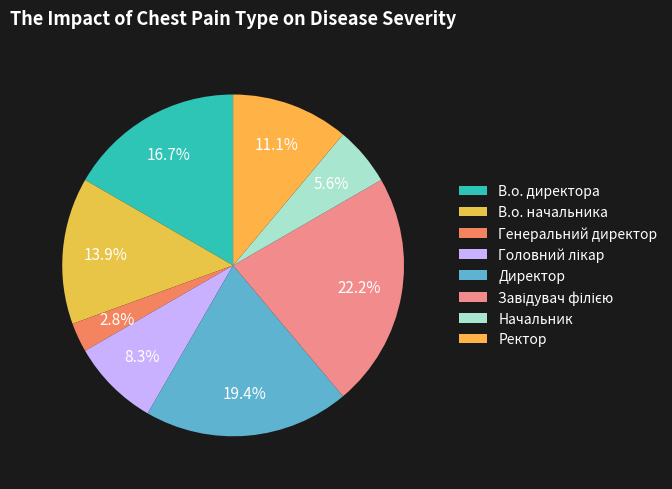

How much of the chart is everything except Ректор?

88.9%